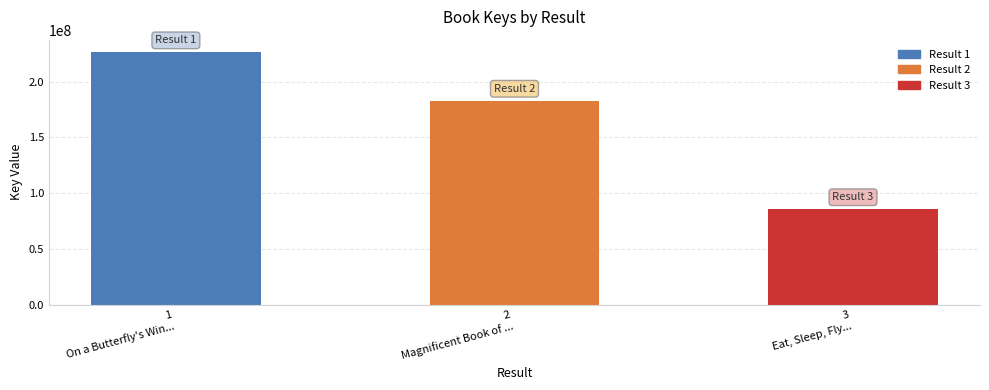

How many categories are shown in the chart?

3